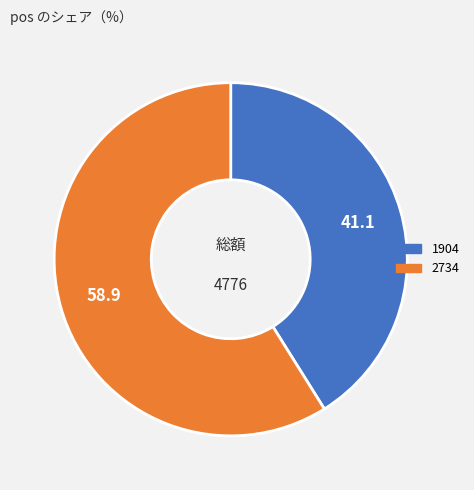

Combined, do 1904 and 2734 account for over 50%?

Yes